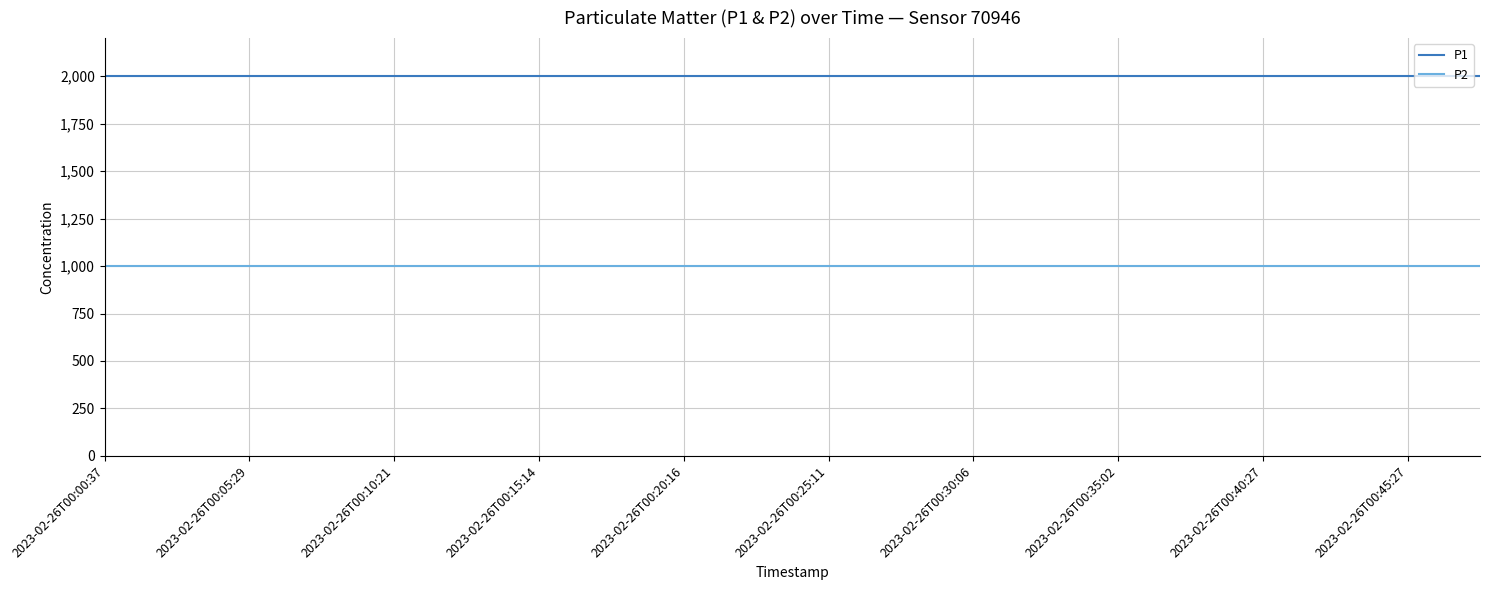

Reading right to left, what are all the values shown in this chart?

P1: 1999.9	1999.9	1999.9	1999.9	1999.9	1999.9	1999.9	1999.9	1999.9	1999.9	1999.9	1999.9	1999.9	1999.9	1999.9	1999.9	1999.9	1999.9	1999.9	1999.9
P2: 999.9	999.9	999.9	999.9	999.9	999.9	999.9	999.9	999.9	999.9	999.9	999.9	999.9	999.9	999.9	999.9	999.9	999.9	999.9	999.9